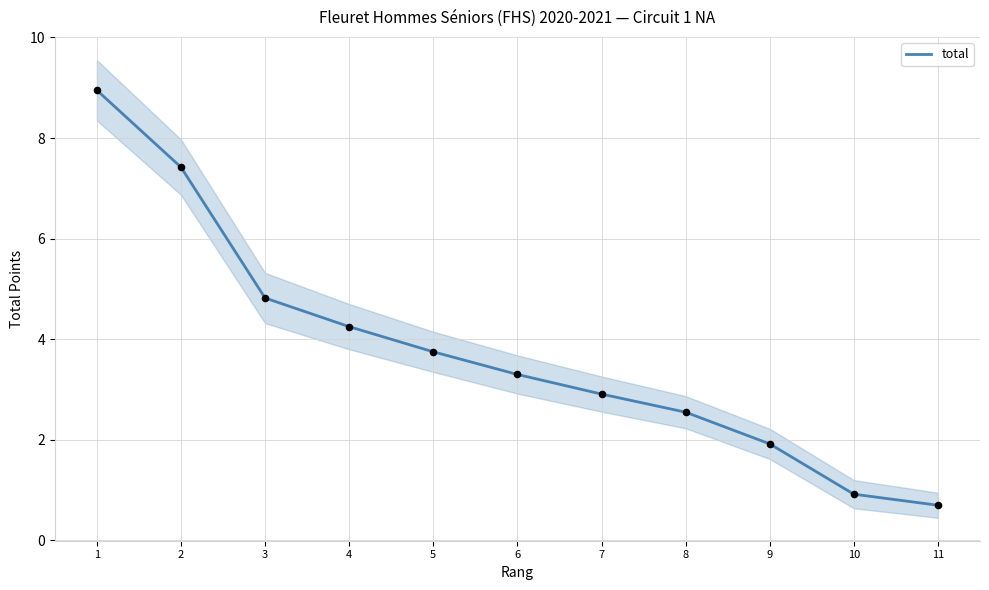

What is the change in value from 5 to 10?

-2.8